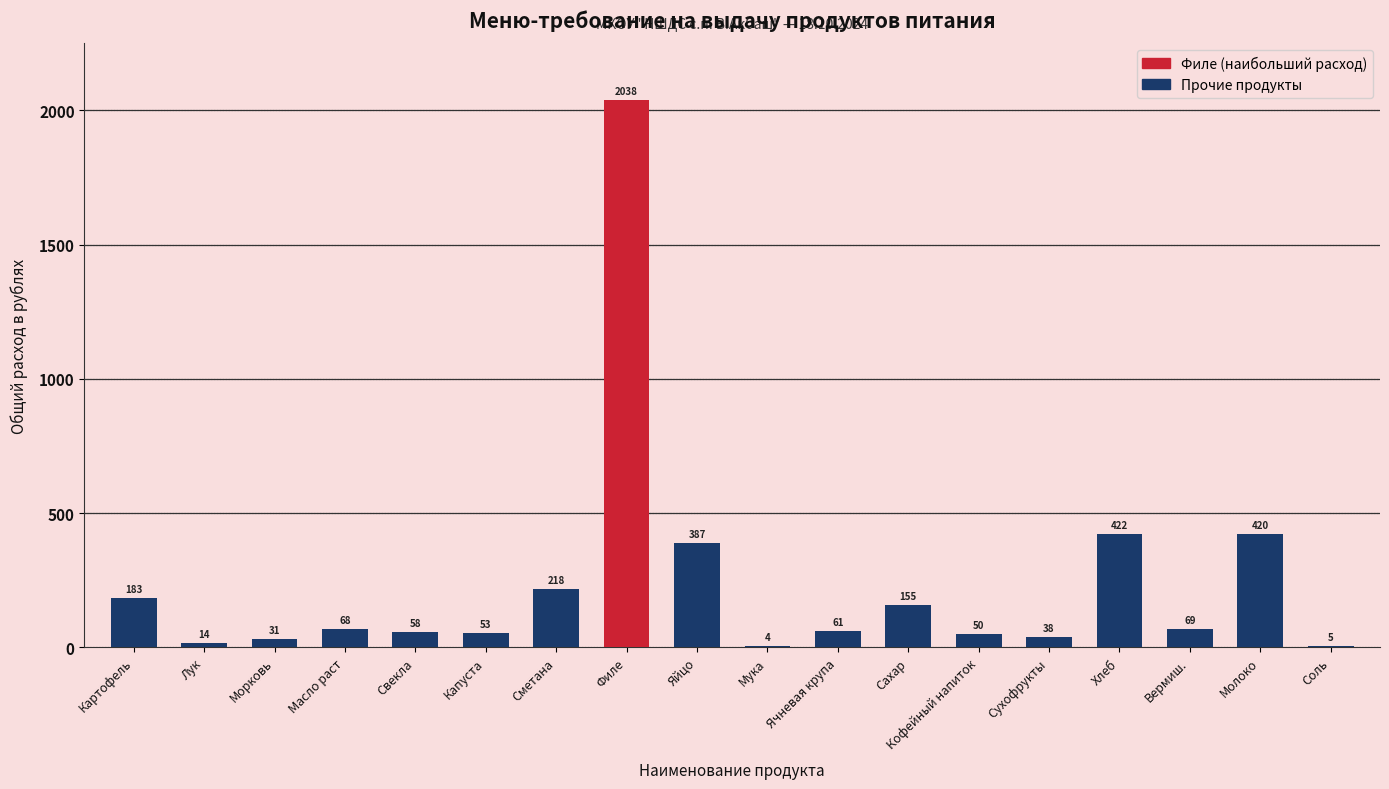

What is the change in value from Капуста to Соль?

-48.1